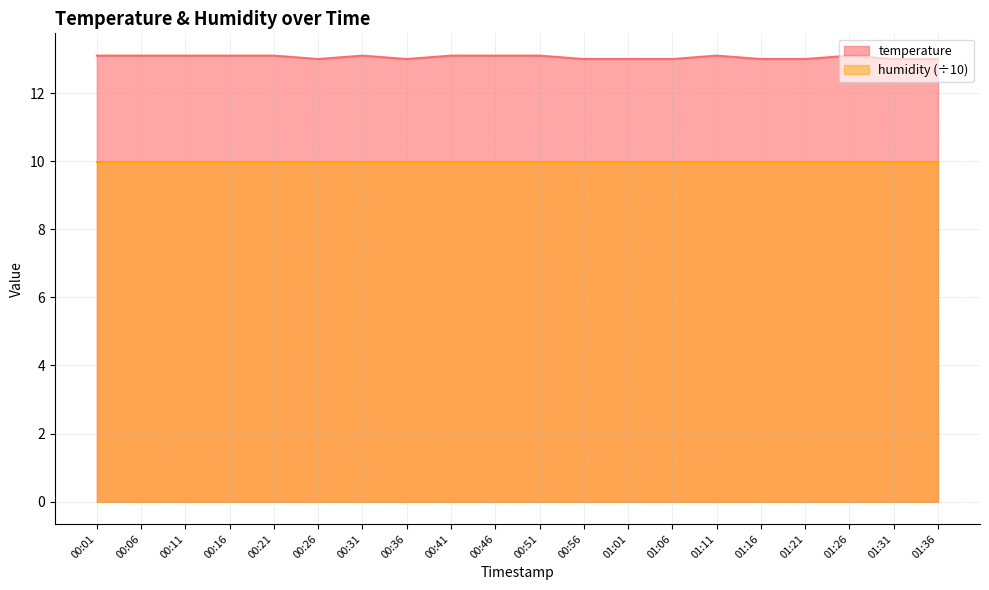

How many series are shown in this chart?

2